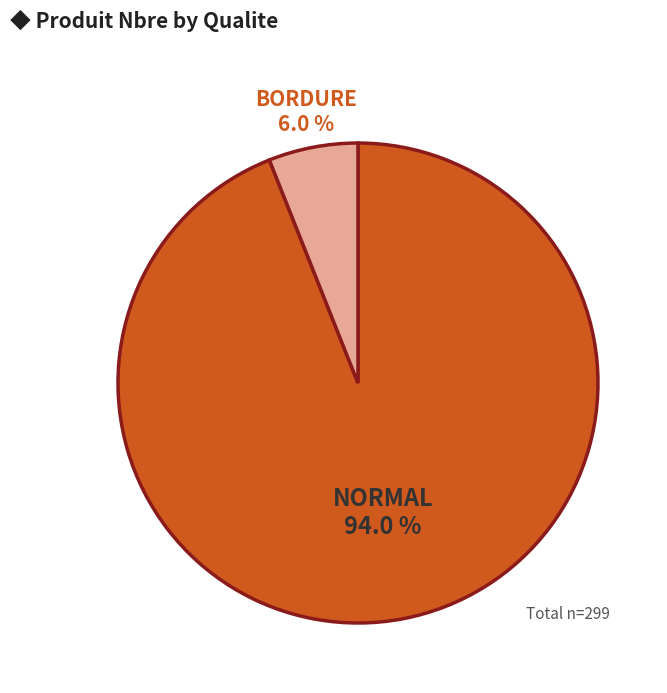

To the nearest percent, what is the average slice percentage?

50%